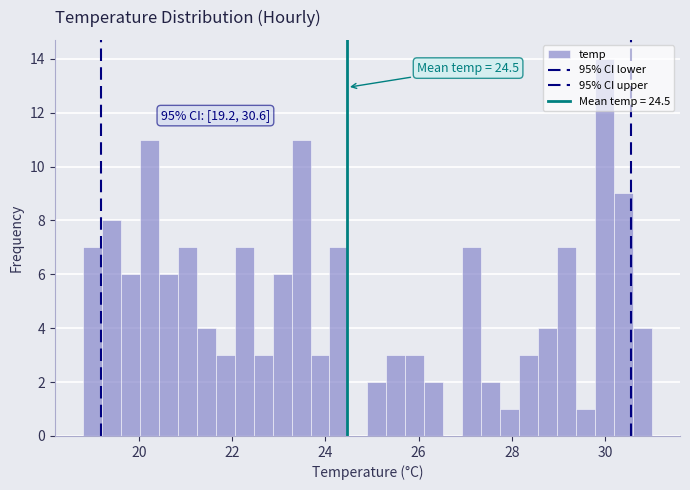

Read against the x-axis, roughly where is the centre of the tallest bar?

30.0